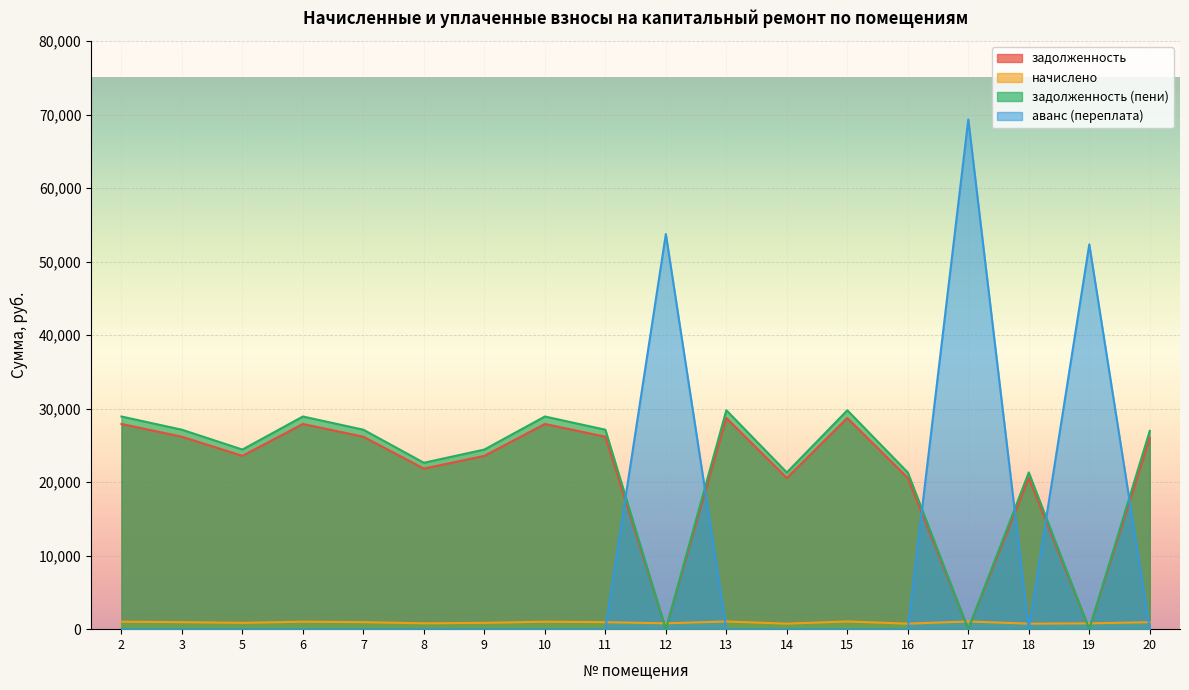

How many lines are shown in the chart?

4